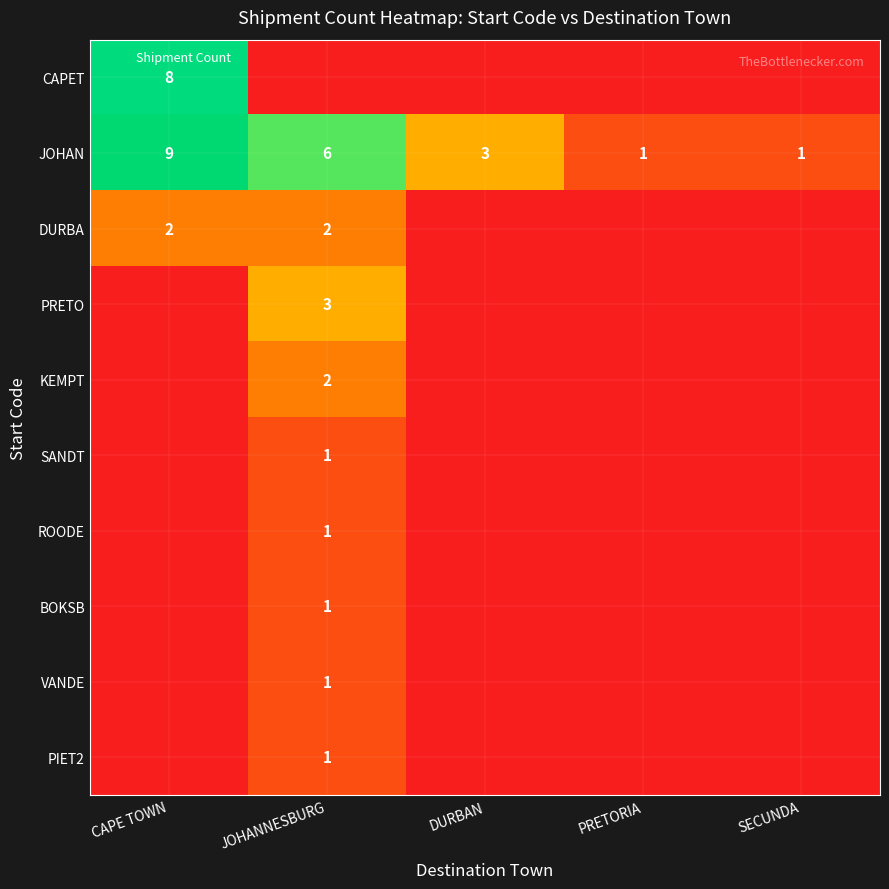

How many series are shown in this chart?

10